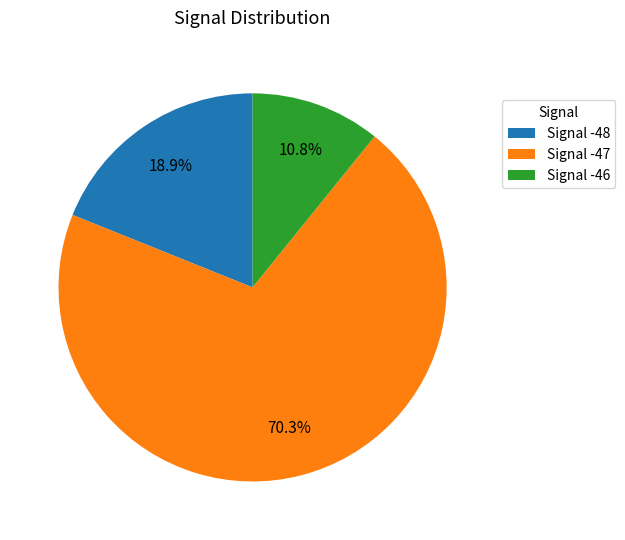

Rank the categories by value from highest to lowest.

Signal -47, Signal -48, Signal -46